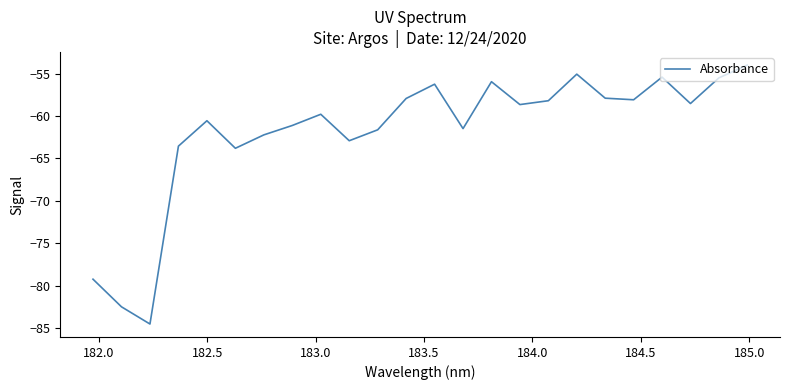

What is the greatest value displayed?

-54.0